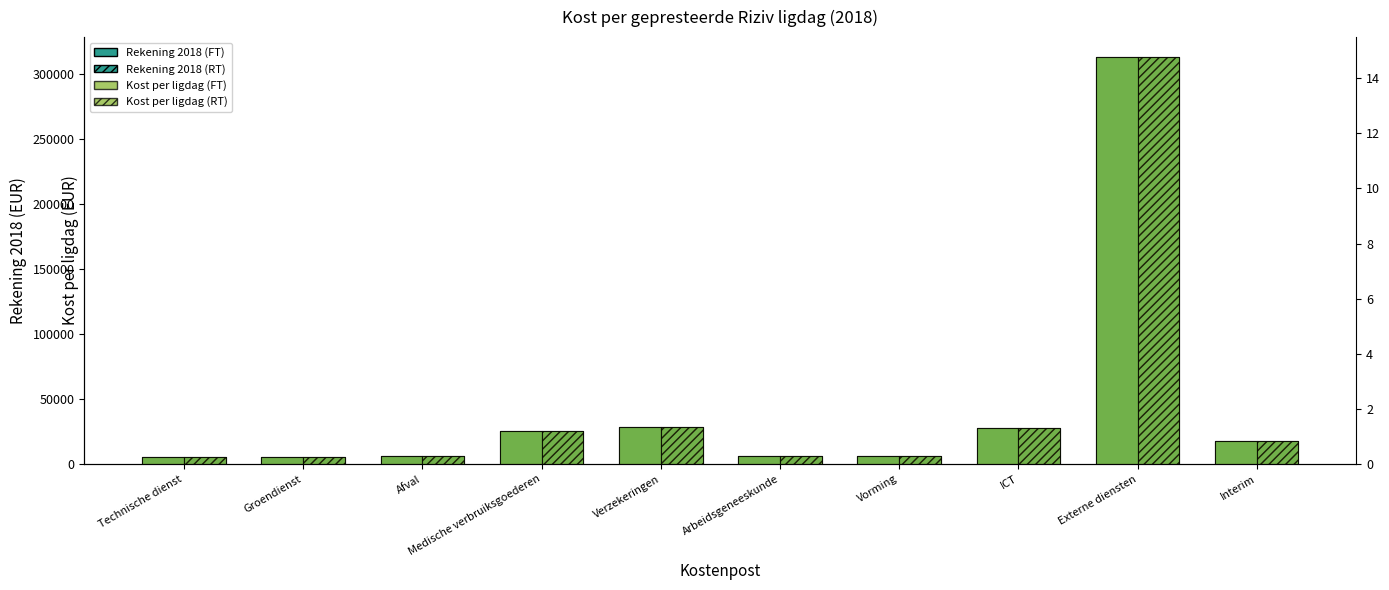

The Kost per ligdag (RT) series shows 0.1 at Vorming. True or false?

False